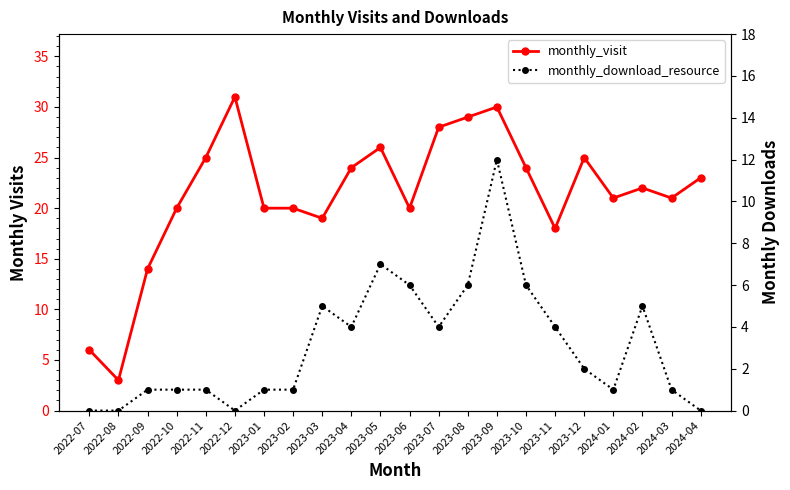

What is the average value of the monthly_download_resource series?

3